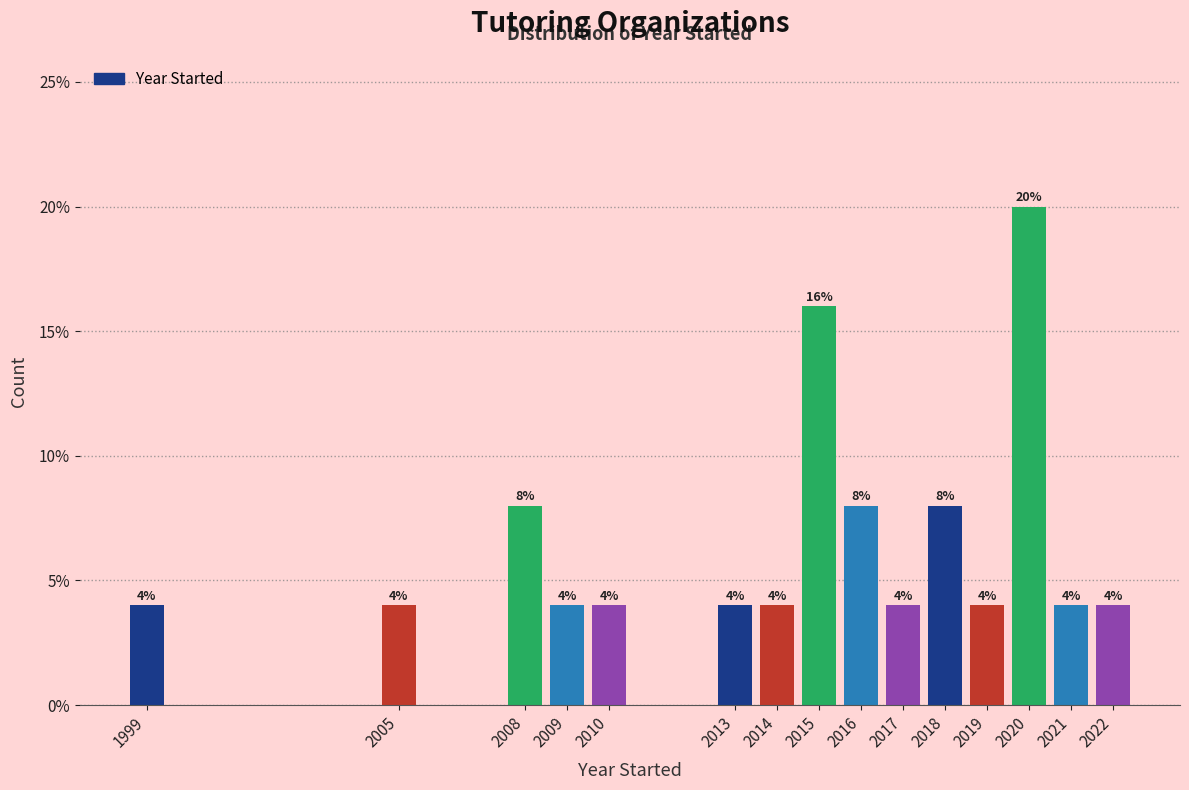

Reading left to right, list all the values displayed in this chart.

1999=4	2005=4	2008=8	2009=4	2010=4	2013=4	2014=4	2015=16	2016=8	2017=4	2018=8	2019=4	2020=20	2021=4	2022=4